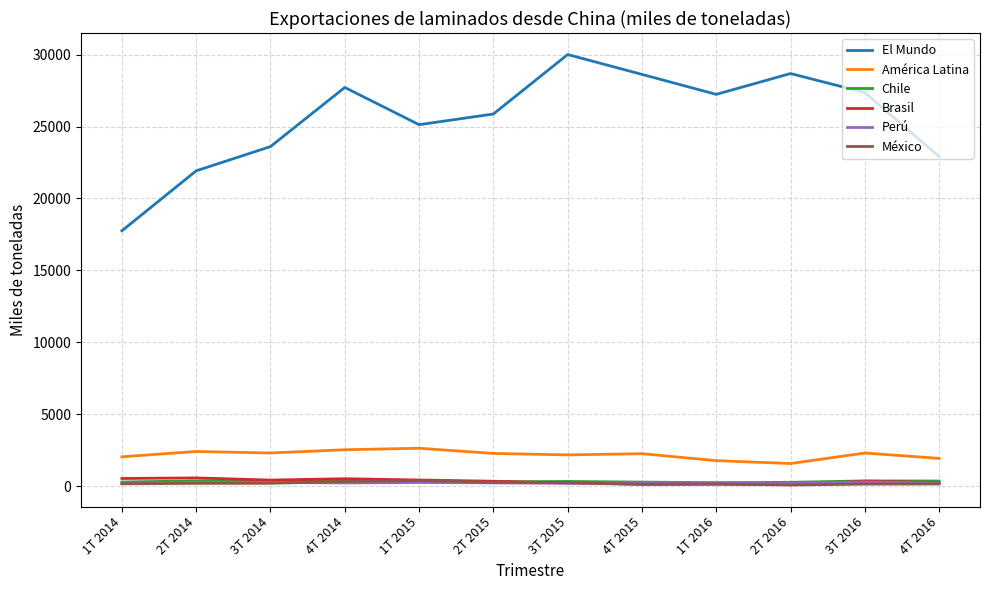

Is the value of El Mundo at 3T 2016 greater than the value of Brasil at 2T 2014?

Yes